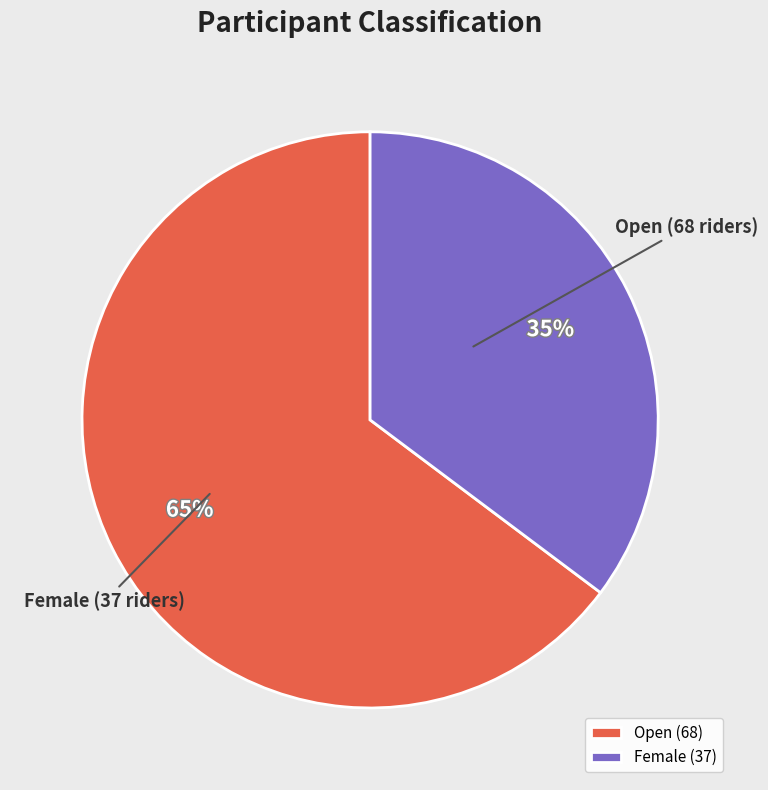

Combined, do Female and Open account for over 50%?

Yes